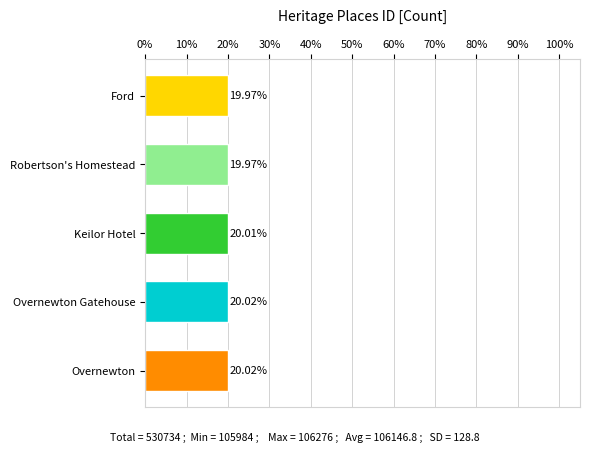

What is the average value?

20.0